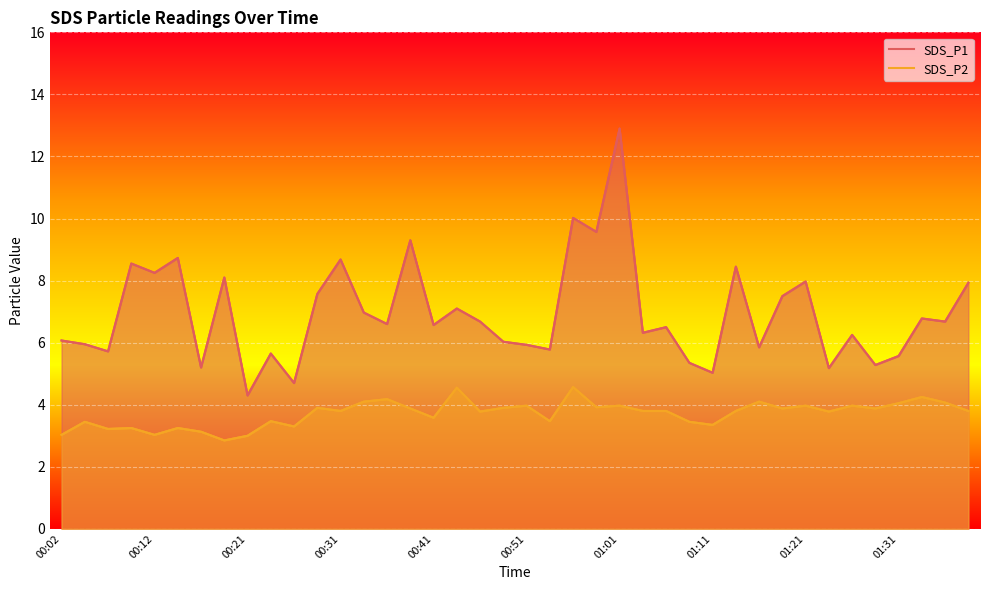

How many interior local valleys does the SDS_P2 series have?

13